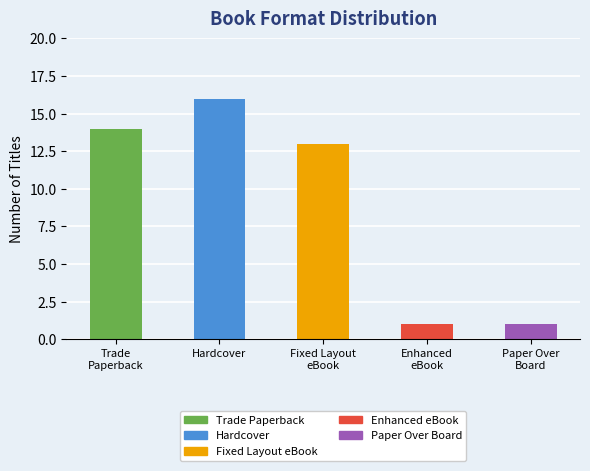

What is the change in value from Hardcover to Fixed Layout
eBook?

-3